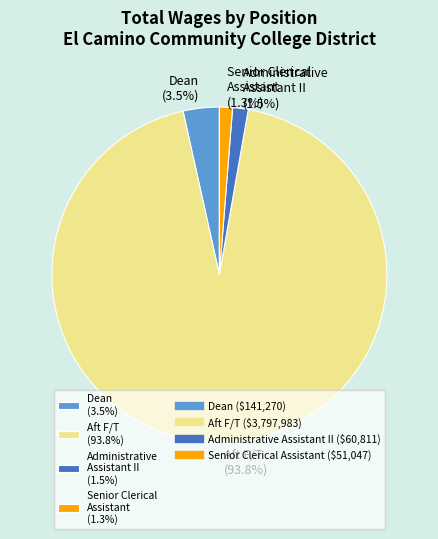

What percentage is the Aft F/T slice, to the nearest percent?

94%